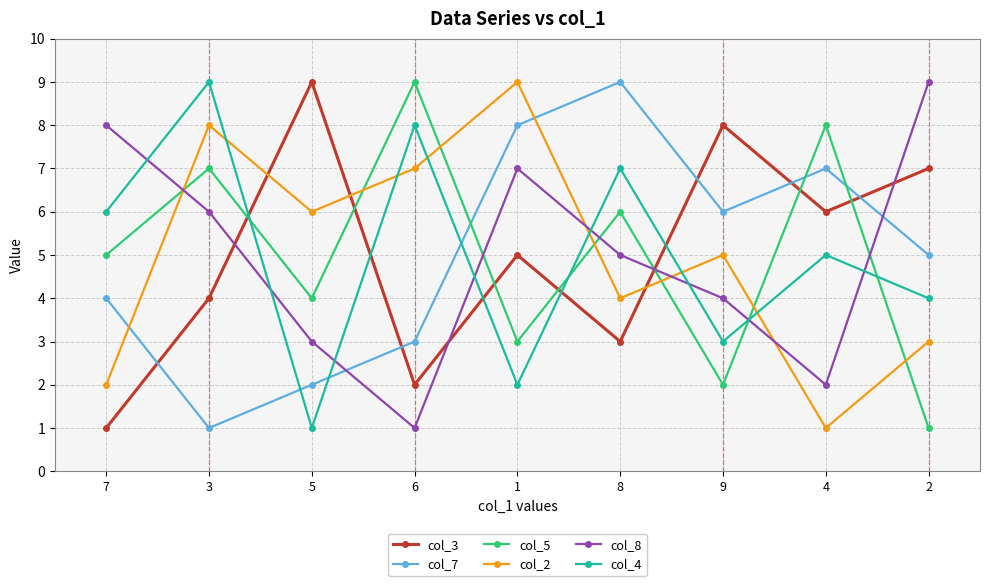

What is the sum of all col_3 values?

45